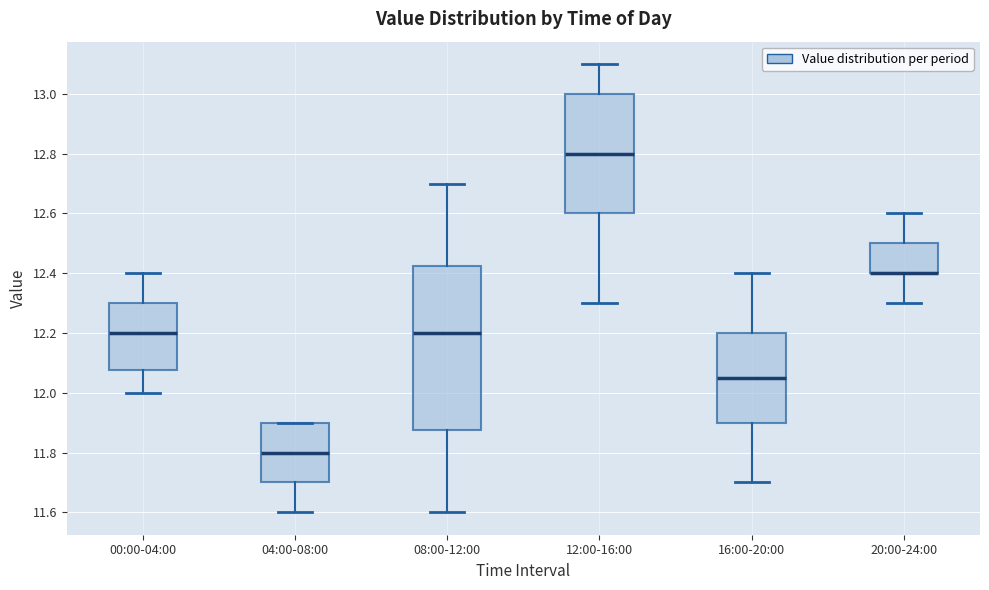

Reading left to right, transcribe this box plot: for each box, give where its median line is, the range the box spans, and where its two whiskers end, as read against the y-axis. The values are not printed on the chart, so give them approximately, as read against the axis.

00:00-04:00: median 12.20, box 12.08 to 12.30, whiskers 12.00 to 12.40
04:00-08:00: median 11.80, box 11.70 to 11.90, whiskers 11.60 to 11.90
08:00-12:00: median 12.20, box 11.88 to 12.42, whiskers 11.60 to 12.70
12:00-16:00: median 12.80, box 12.60 to 13.00, whiskers 12.30 to 13.10
16:00-20:00: median 12.06, box 11.90 to 12.20, whiskers 11.70 to 12.40
20:00-24:00: median 12.40 (drawn on the box's lower edge), box 12.40 to 12.50, whiskers 12.30 to 12.60